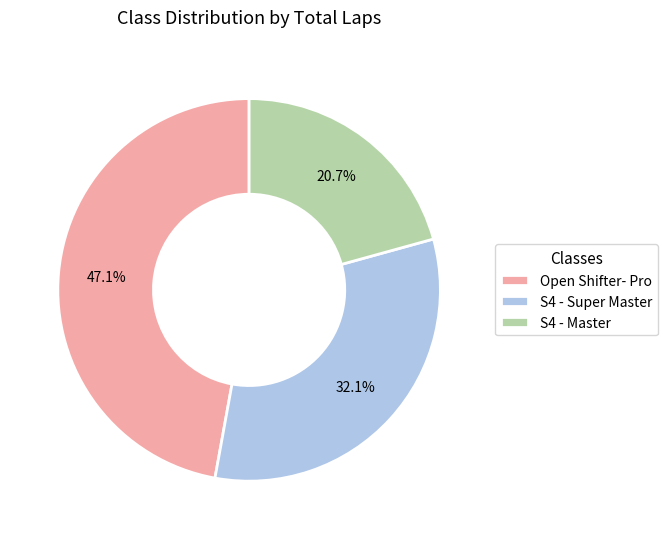

Which slice is the largest?

Open Shifter- Pro